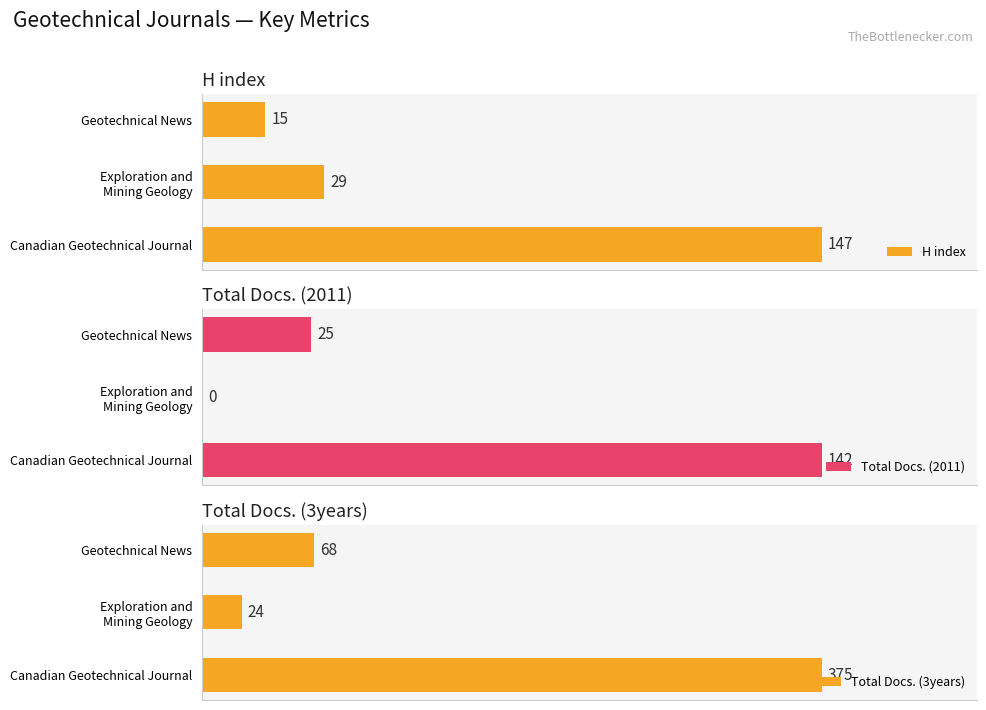

Reading left to right, what are all the values shown in this chart?

H index: 147	29	15
Total Docs. (2011): 142	0	25
Total Docs. (3years): 375	24	68